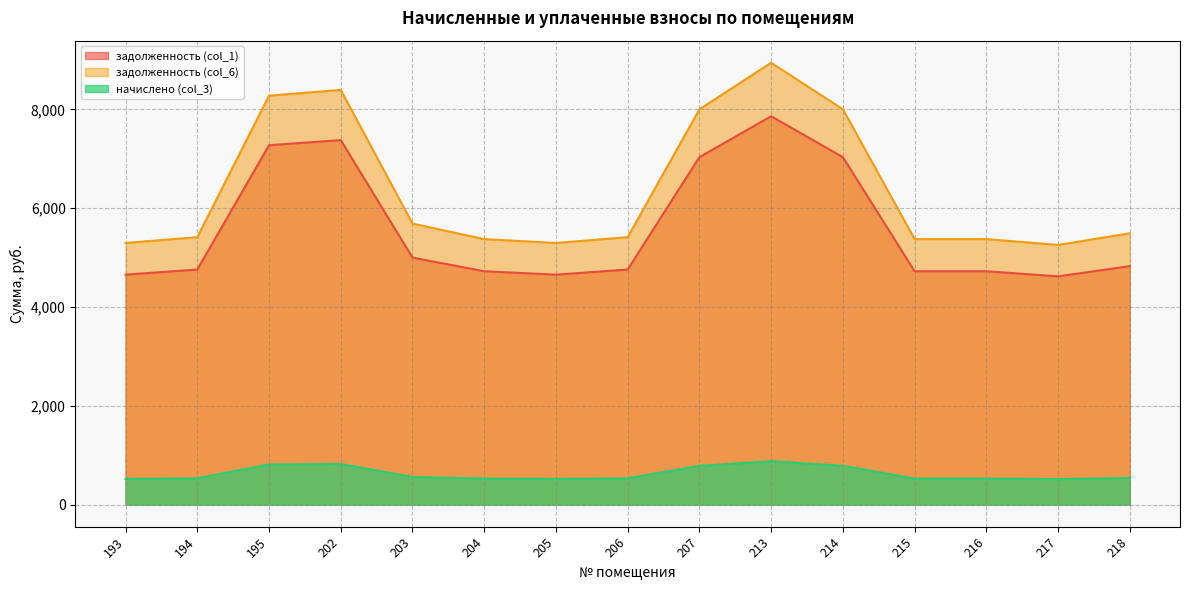

Which series changed the most between 195 and 218?

задолженность (col_6)